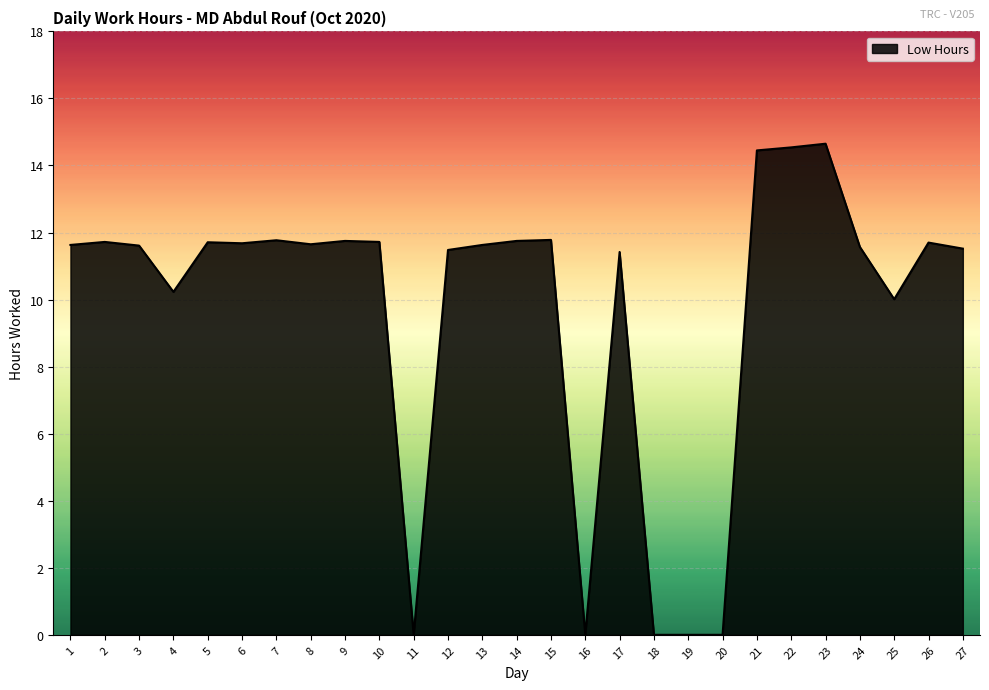

What is the maximum value shown in the chart?

14.7